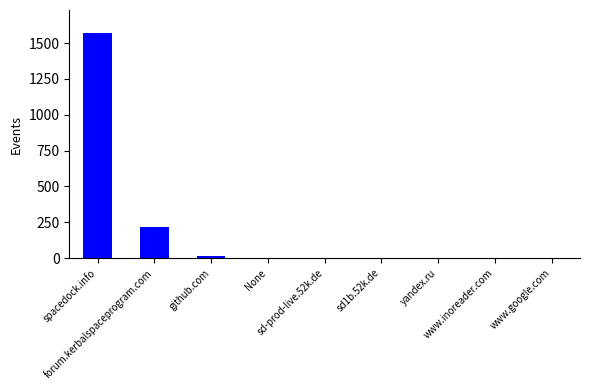

At which label is the value closest to 787?

forum.kerbalspaceprogram.com